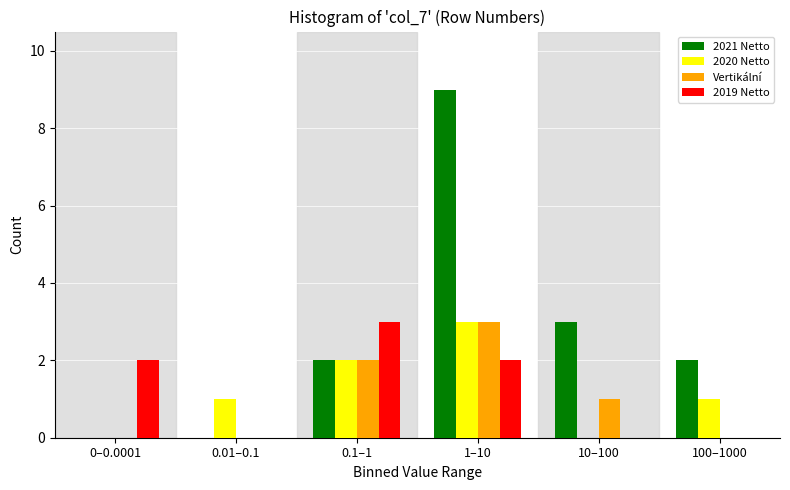

Reading left to right, what are all the values shown in this chart?

2021 Netto: 0–0.0001=0	0.01–0.1=0	0.1–1=2	1–10=9	10–100=3	100–1000=2
2020 Netto: 0–0.0001=0	0.01–0.1=1	0.1–1=2	1–10=3	10–100=0	100–1000=1
Vertikální: 0–0.0001=0	0.01–0.1=0	0.1–1=2	1–10=3	10–100=1	100–1000=0
2019 Netto: 0–0.0001=2	0.01–0.1=0	0.1–1=3	1–10=2	10–100=0	100–1000=0